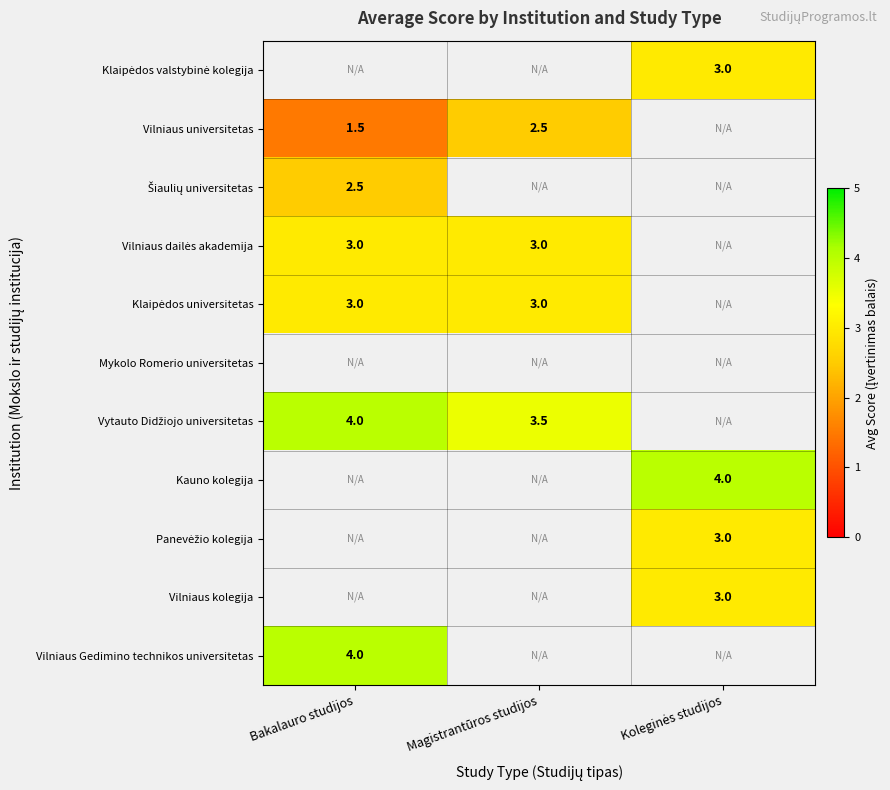

How many values in Klaipėdos universitetas are above zero?

2